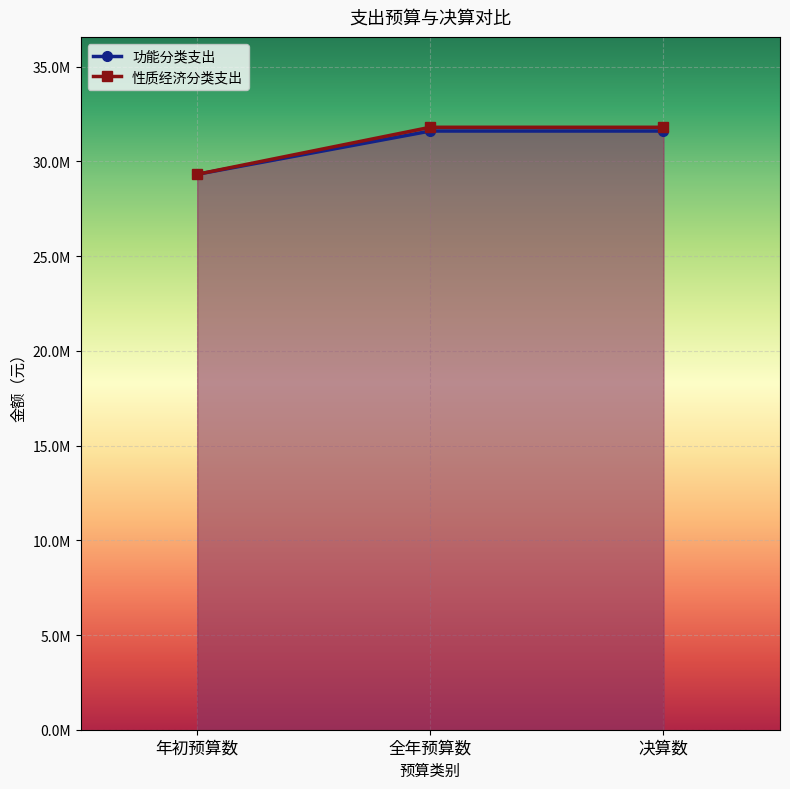

Which series changed the most between 年初预算数 and 决算数?

性质经济分类支出